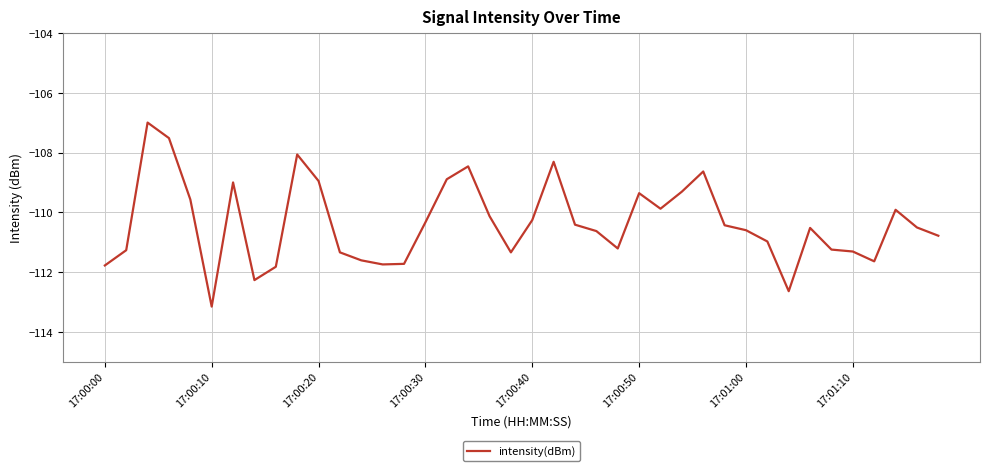

What is the greatest value displayed?

-107.0